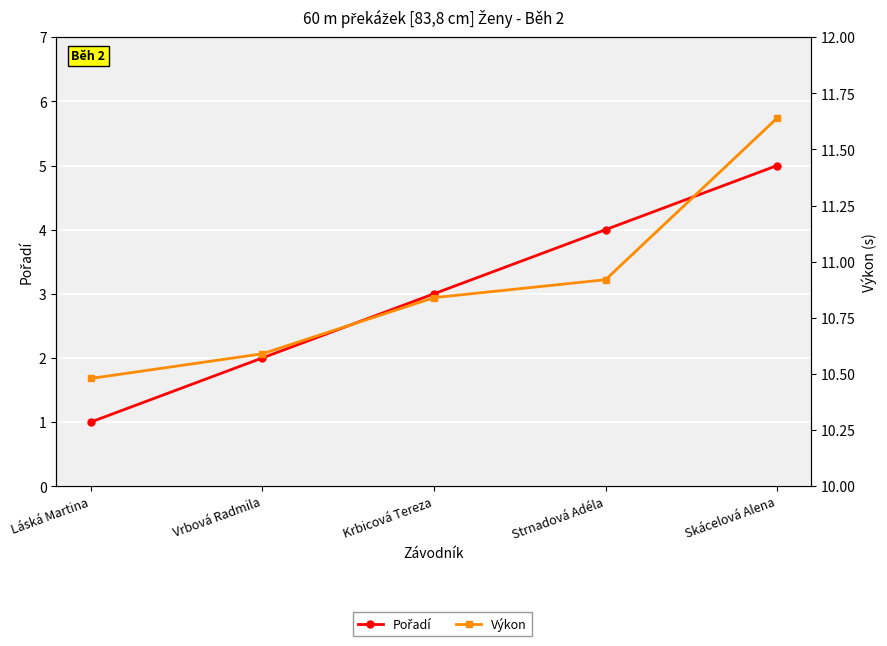

How many Pořadí values are between 2 and 4?

3